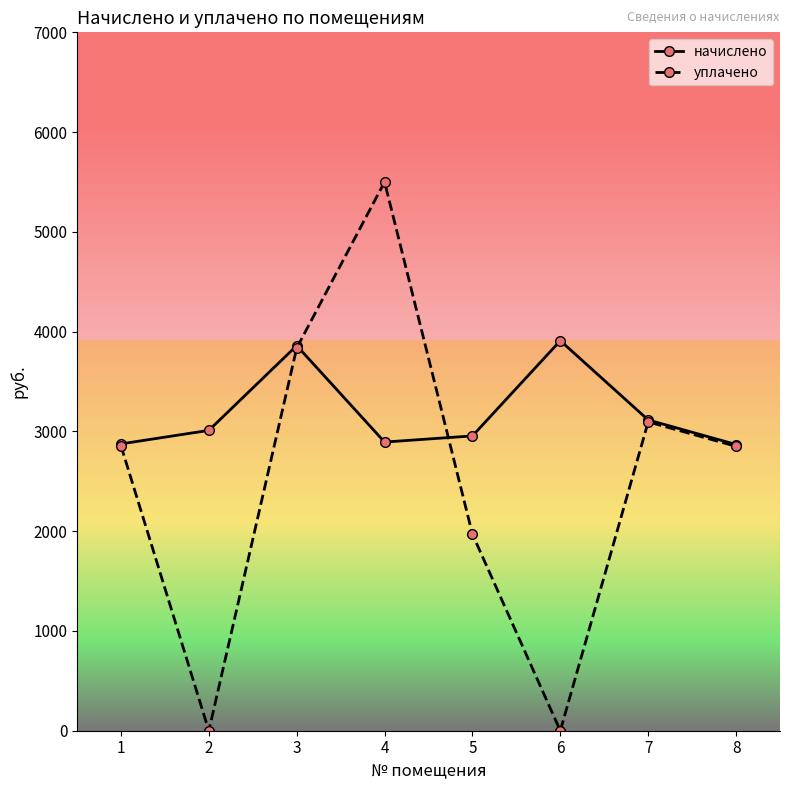

What is the value of the начислено point at the 5th from the left?

2954.9